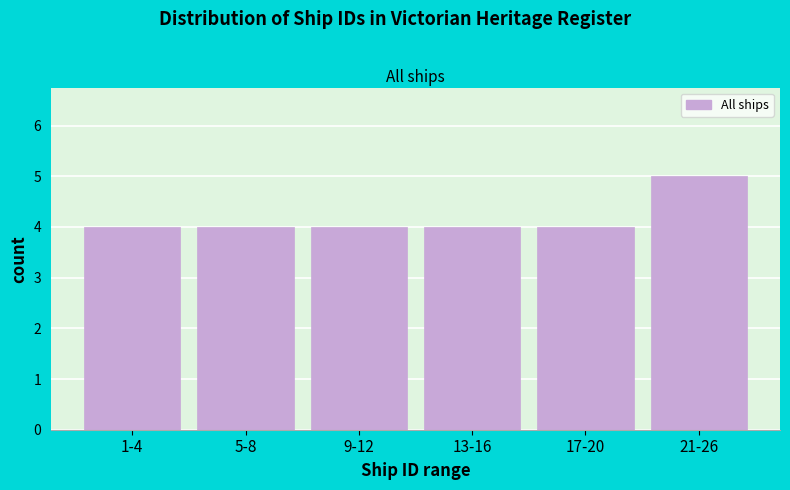

Reading right to left, transcribe all the data shown in this chart.

21-26=5	17-20=4	13-16=4	9-12=4	5-8=4	1-4=4